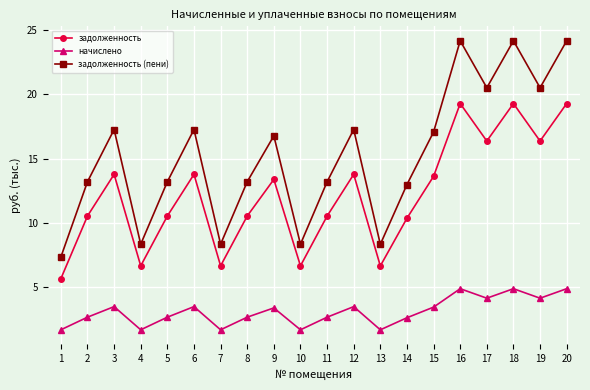

What is the value of the начислено point at the 20th from the left?

4.9